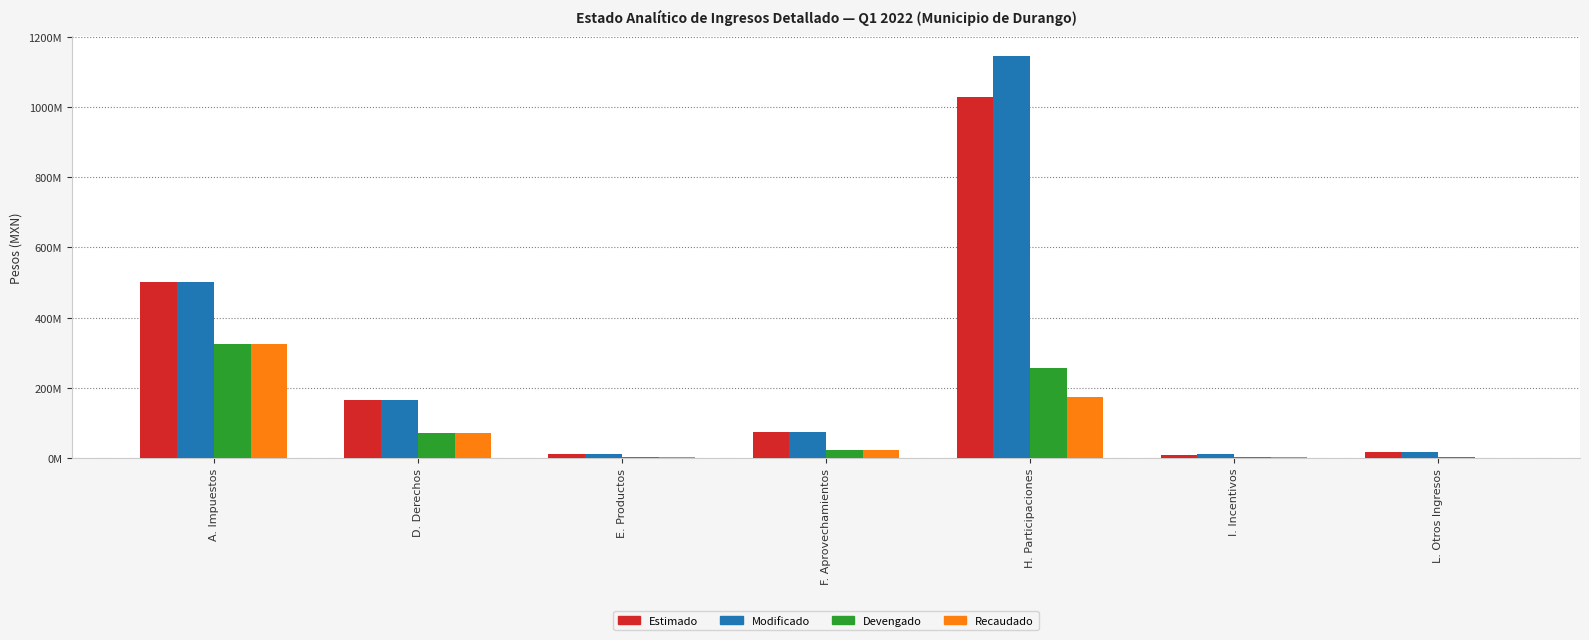

Which category has the highest value across all series?

H. Participaciones